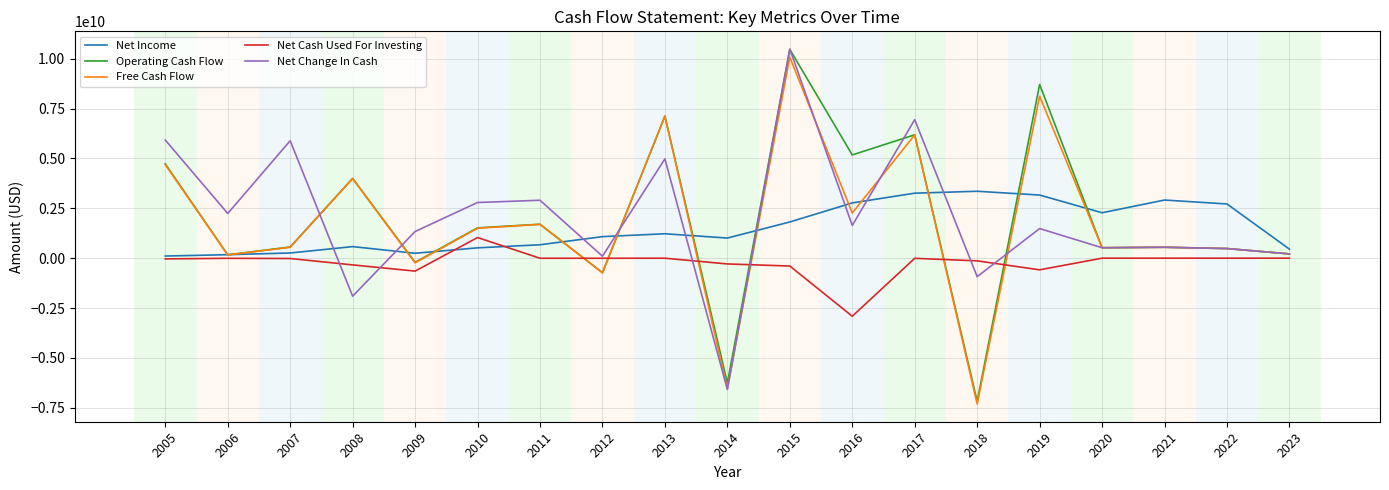

The Free Cash Flow series shows 2983338595.0 at 2016. True or false?

False